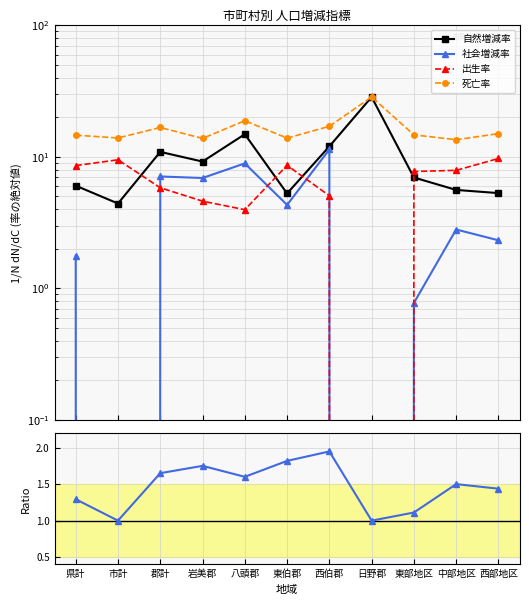

Rank the categories by 人口増減/自然増減 value from lowest to highest.

市計, 日野郡, 東部地区, 県計, 西部地区, 中部地区, 八頭郡, 郡計, 岩美郡, 東伯郡, 西伯郡